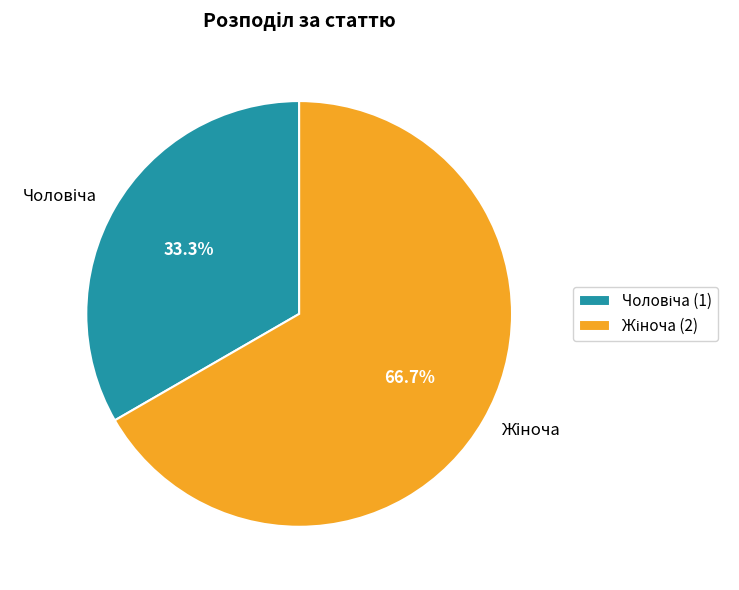

Count the number of slices in the pie.

2